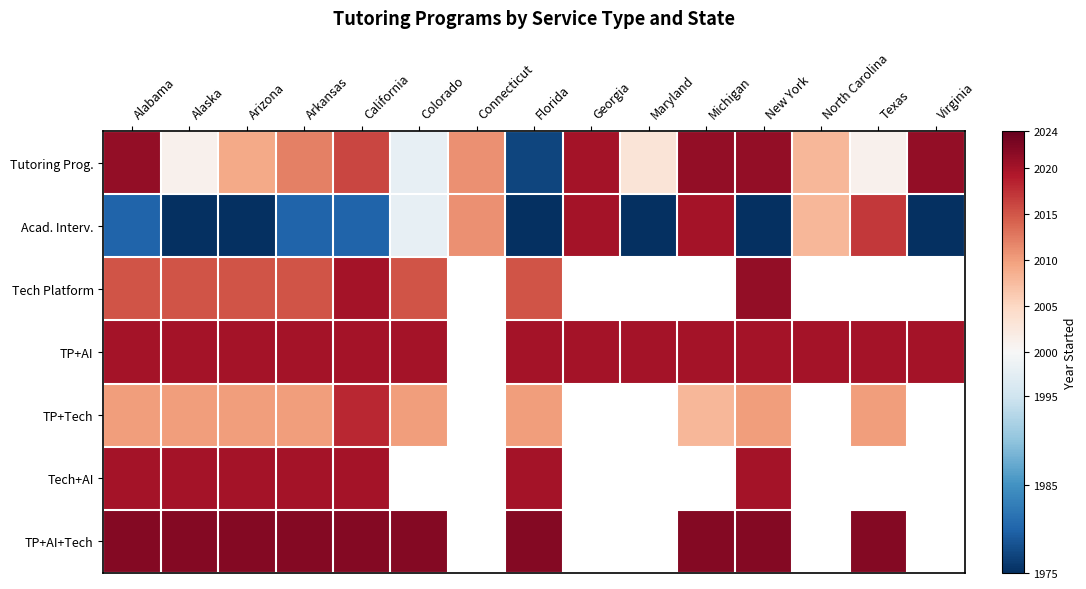

Is it true that Tutoring Prog. equals 3170.1 at Michigan?

False